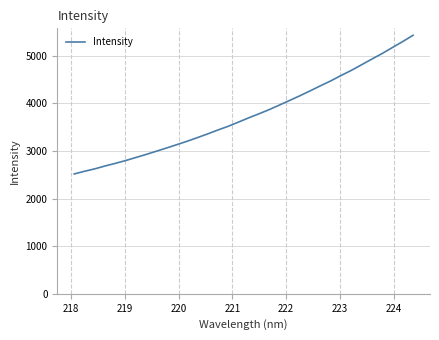

What is the smallest value displayed?

2518.1